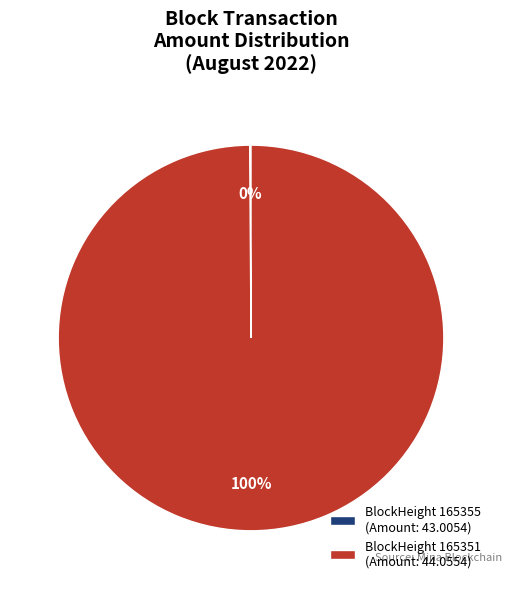

Which slice is the largest?

BlockHeight 165351 (Amount: 44.0554)